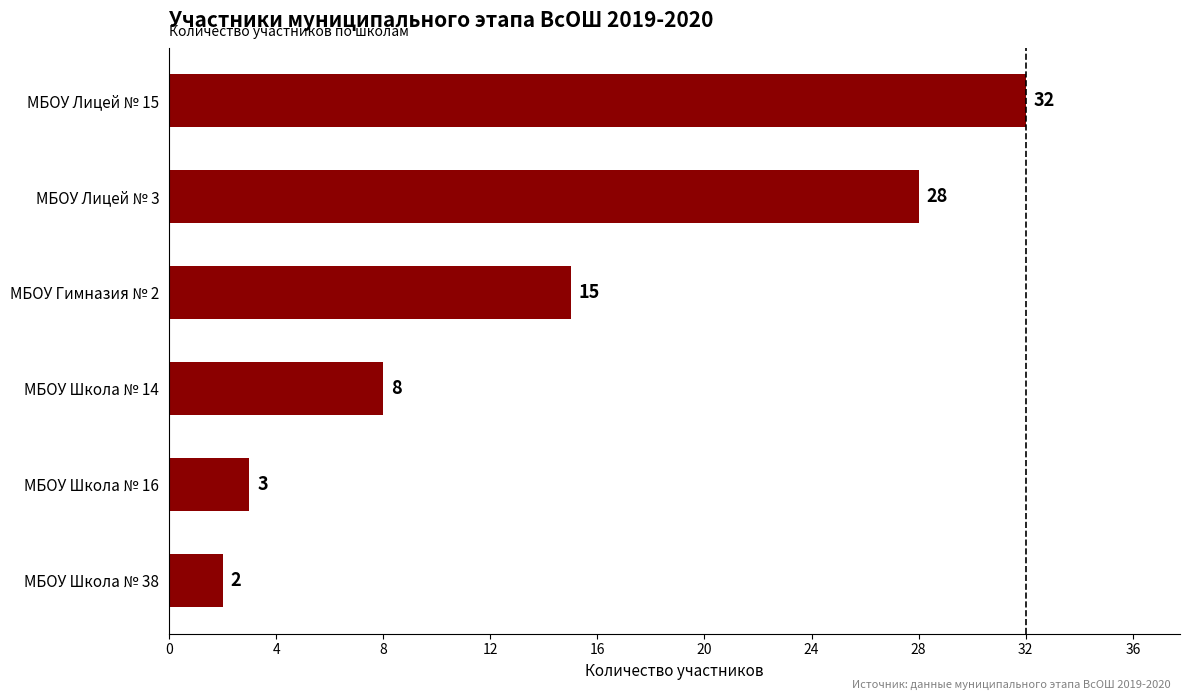

Rank the categories by value from highest to lowest.

МБОУ Лицей № 15, МБОУ Лицей № 3, МБОУ Гимназия № 2, МБОУ Школа № 14, МБОУ Школа № 16, МБОУ Школа № 38